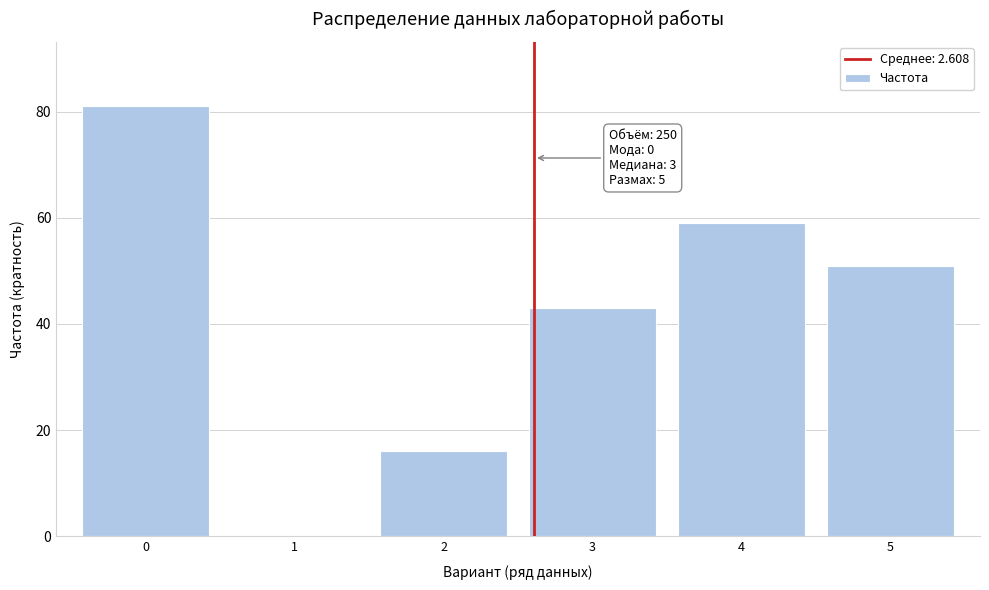

Reading right to left, extract all data points from this chart.

5=51	4=59	3=43	2=16	1=0	0=81